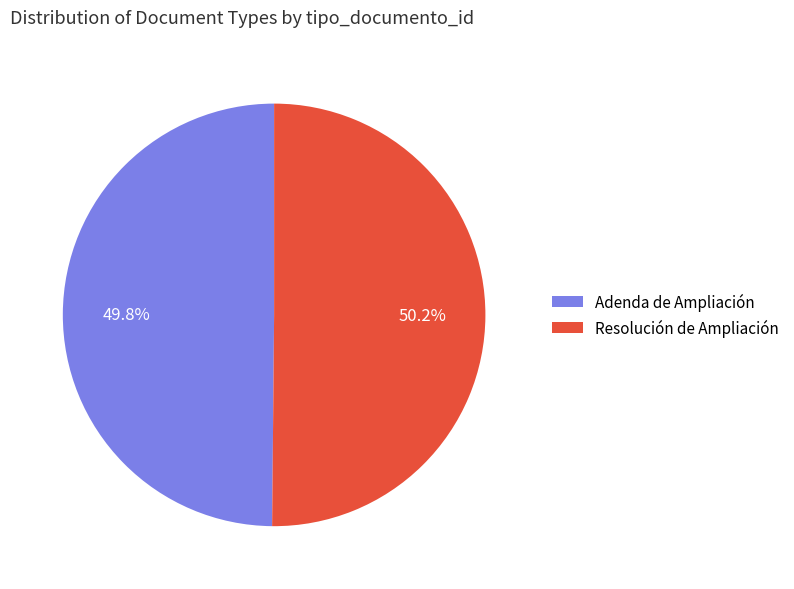

Is the sum of Resolución de Ampliación and Adenda de Ampliación greater than half?

Yes